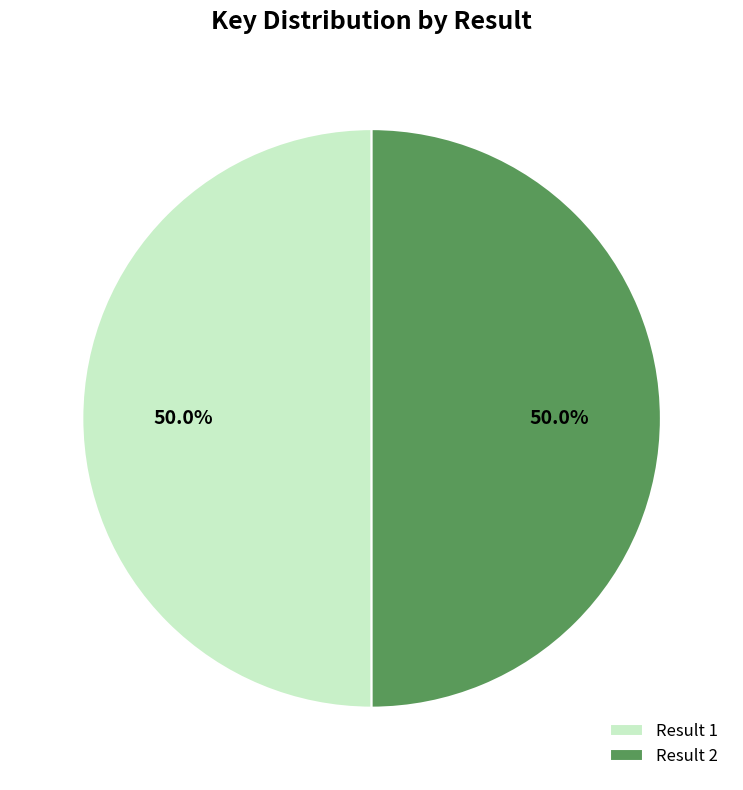

Approximately how many times larger is the value at Result 2 compared to Result 1?

1.0